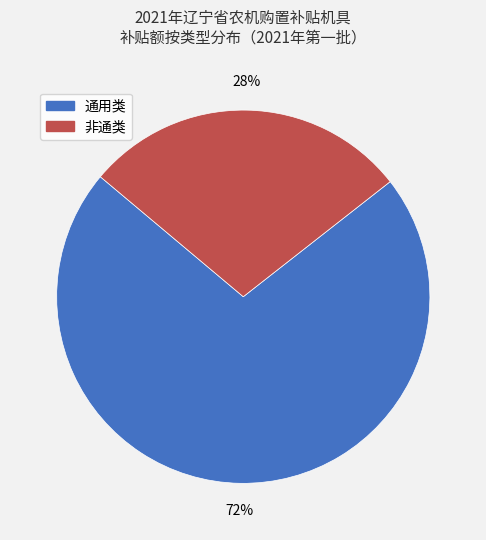

Combined, do 通用类 and 非通类 account for over 50%?

Yes